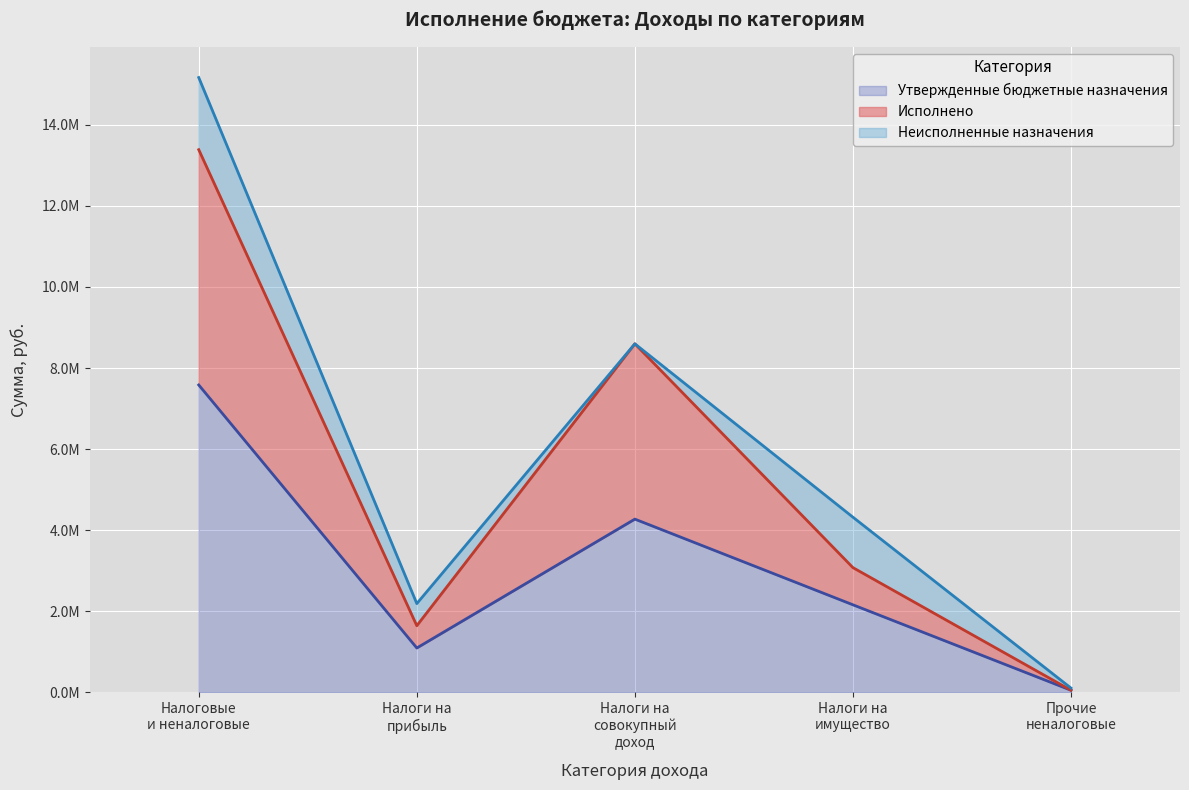

Where is the first local minimum for Утвержденные бюджетные назначения (линия)?

Налоги на
прибыль